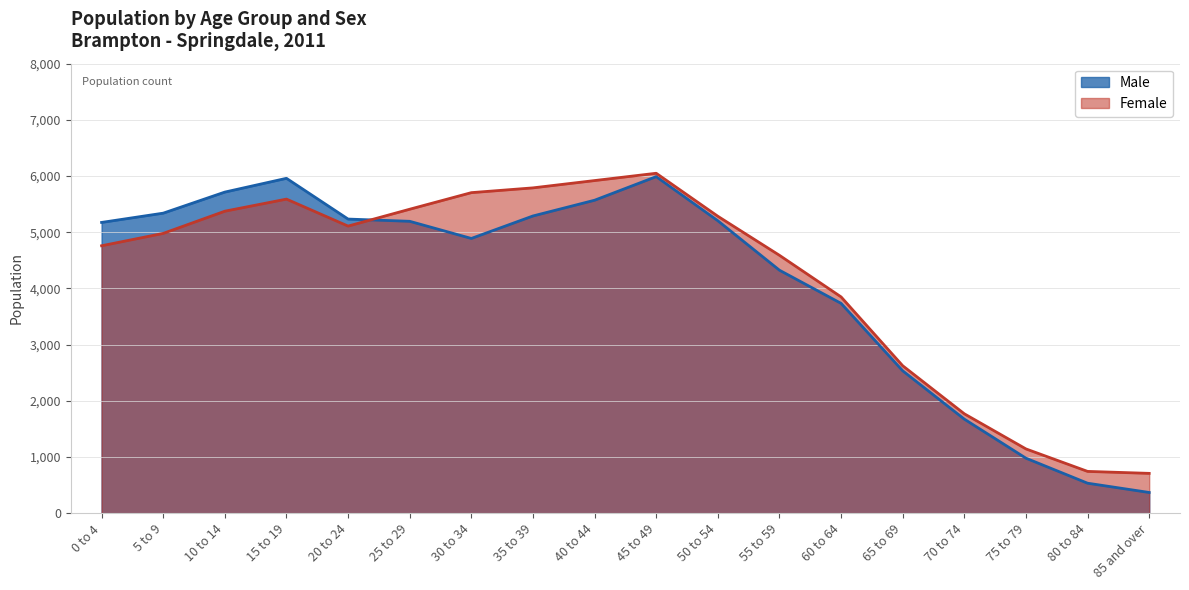

What are all the series names shown in the legend?

Male, Female